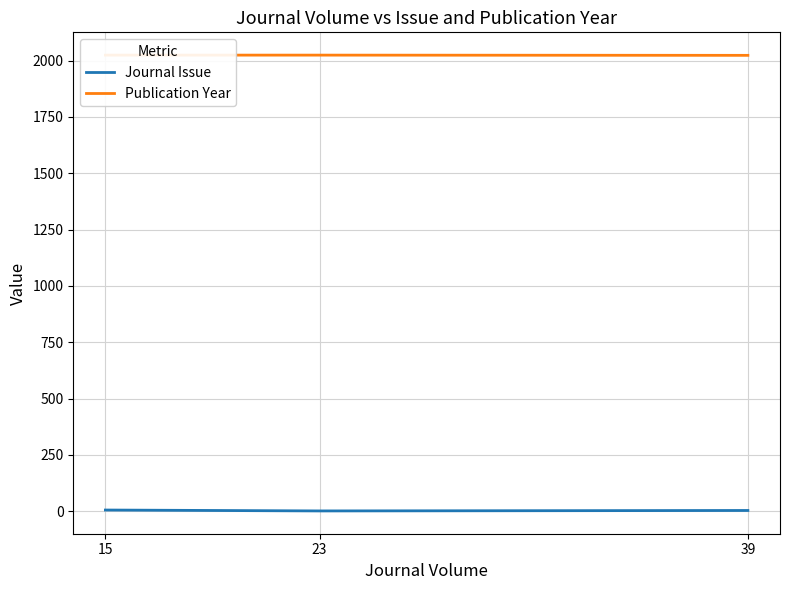

At which label does Publication Year reach its minimum?

39